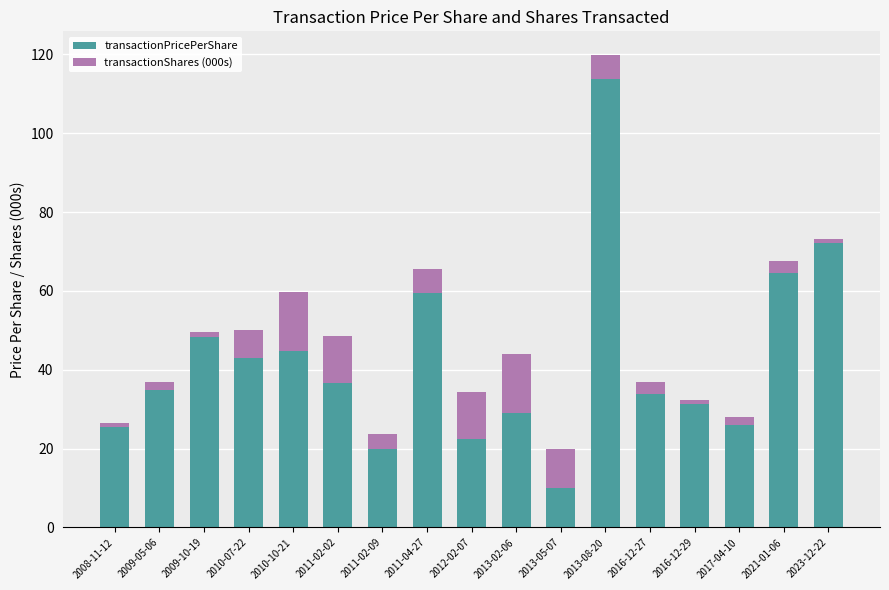

How many bars are there in total?

17